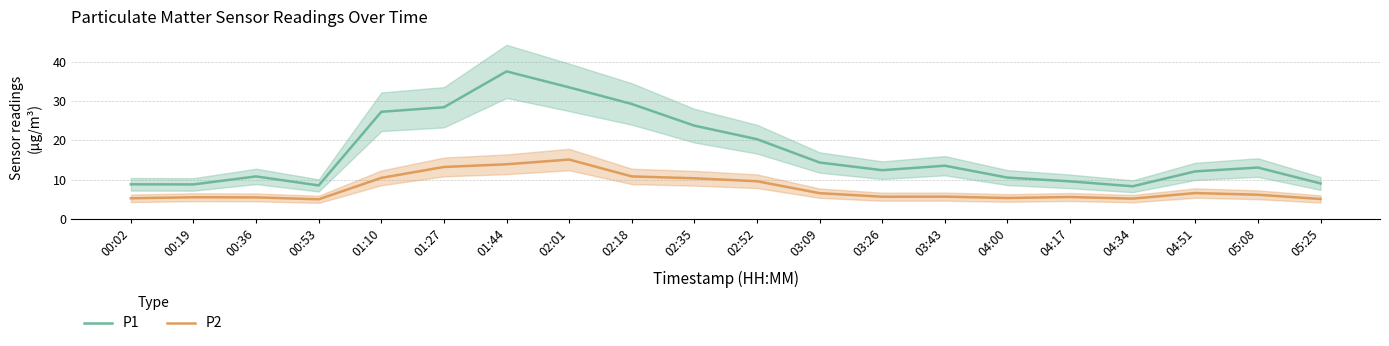

Which series has the widest spread of values?

P1